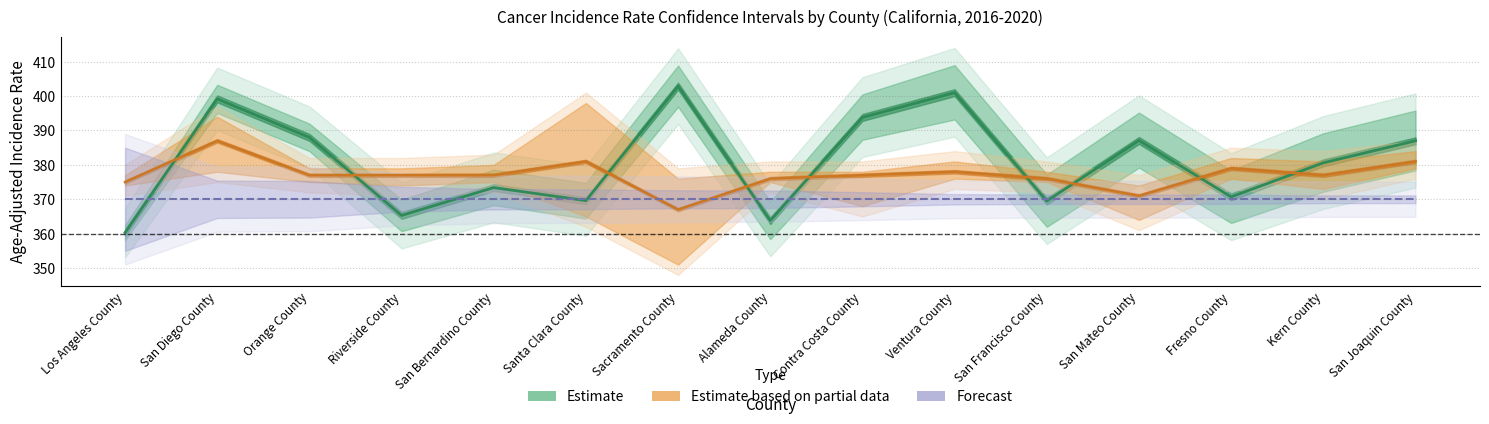

List the series in order of their peak value, highest first.

Estimate (Rate), Estimate based on partial data (Trend), Forecast (Count-normalized)